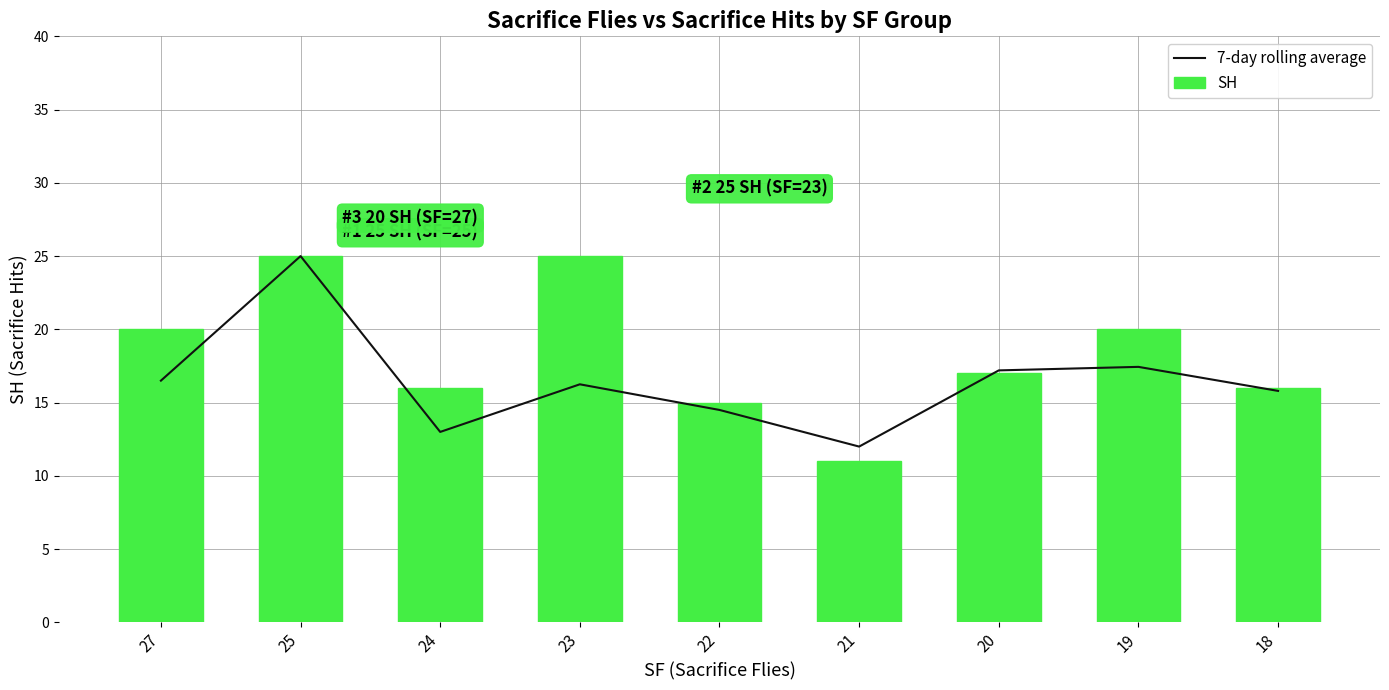

Rank the series by their average value, from highest to lowest.

SH, 7-day rolling average